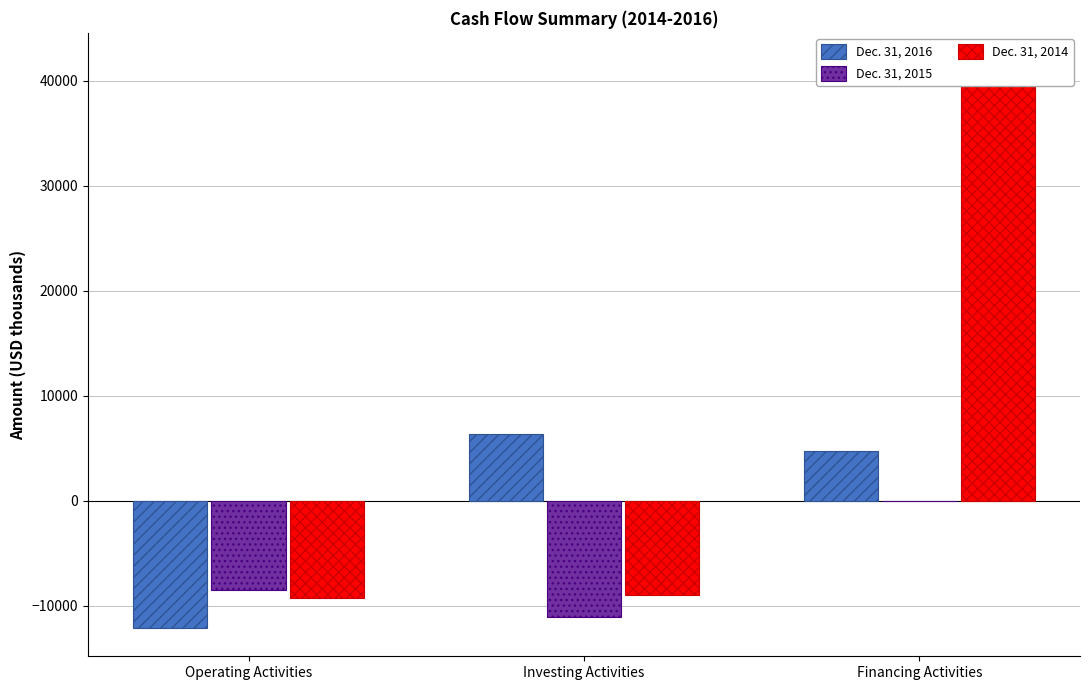

What are all the series names shown in the legend?

Dec. 31, 2016, Dec. 31, 2015, Dec. 31, 2014